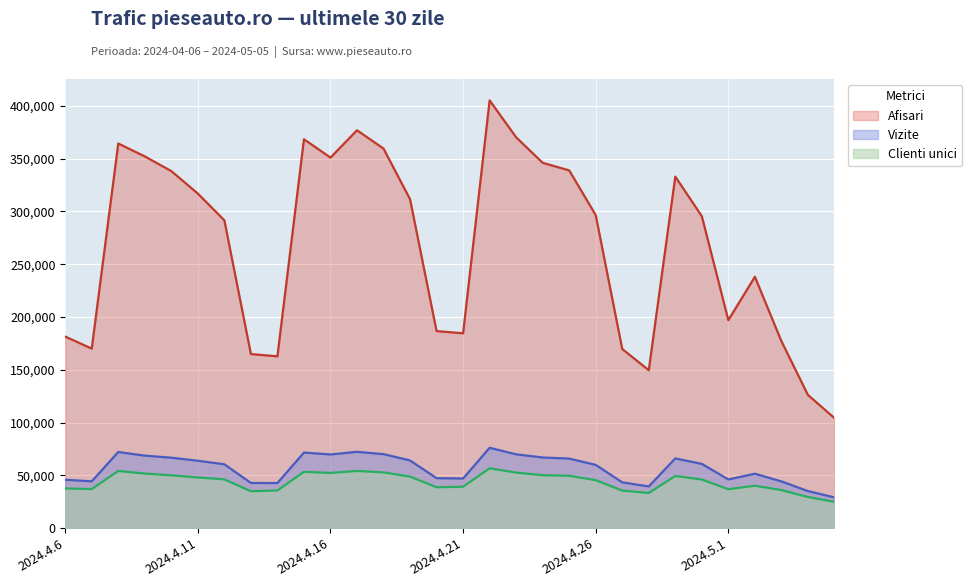

What is the value of the Vizite point at the 3rd from the left?

72103